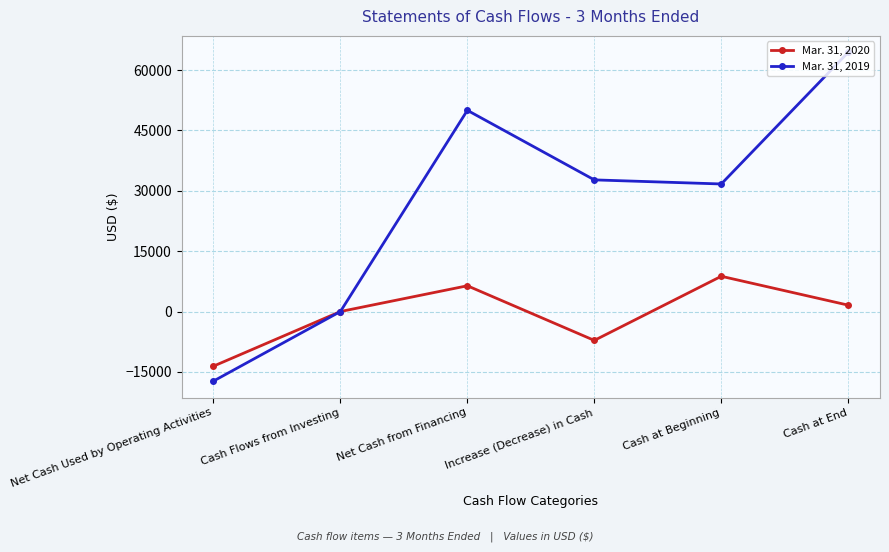

Count the Mar. 31, 2019 values in the range 0 to 50000.

4